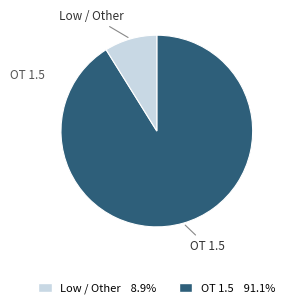

Is there a majority slice in this chart?

Yes